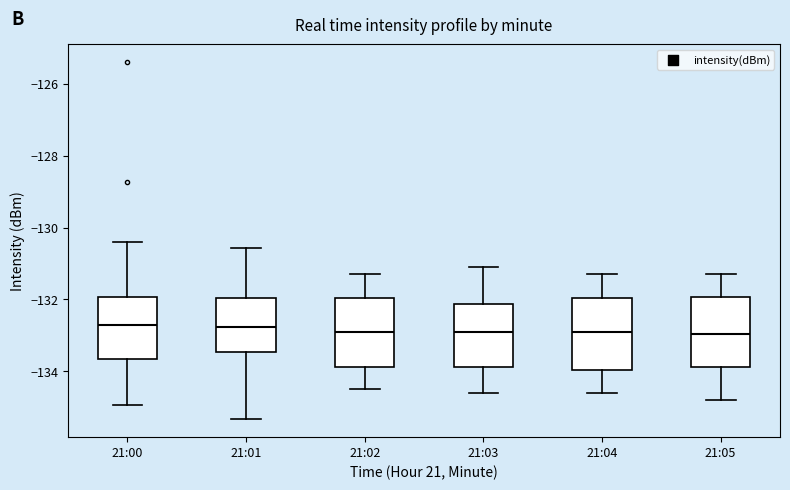

Reading left to right, read every box against the y-axis: the position of its median line, the range the box covers, and the ends of its whiskers. The values are not printed on the chart, so give them approximately, as read against the axis.

21:00: median -132.8, box -133.6 to -132.0, whiskers -135.0 to -130.4
21:01: median -132.8, box -133.4 to -132.0, whiskers -135.4 to -130.6
21:02: median -132.8, box -133.8 to -132.0, whiskers -134.4 to -131.2
21:03: median -132.8, box -133.8 to -132.2, whiskers -134.6 to -131.0
21:04: median -132.8, box -134.0 to -132.0, whiskers -134.6 to -131.2
21:05: median -133.0, box -133.8 to -132.0, whiskers -134.8 to -131.2